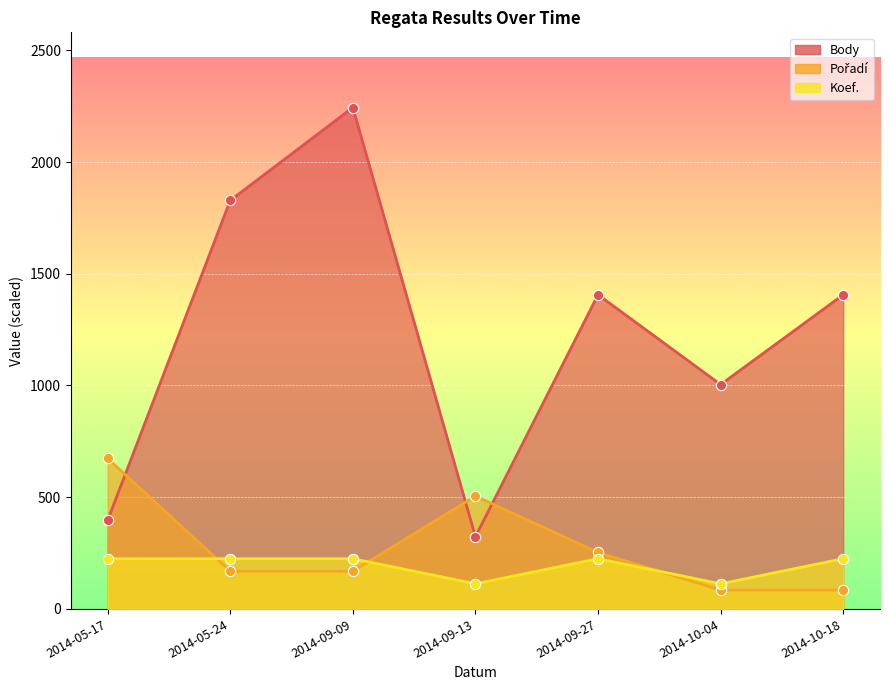

What is the total value across all series at 2014-10-18?

1714.5